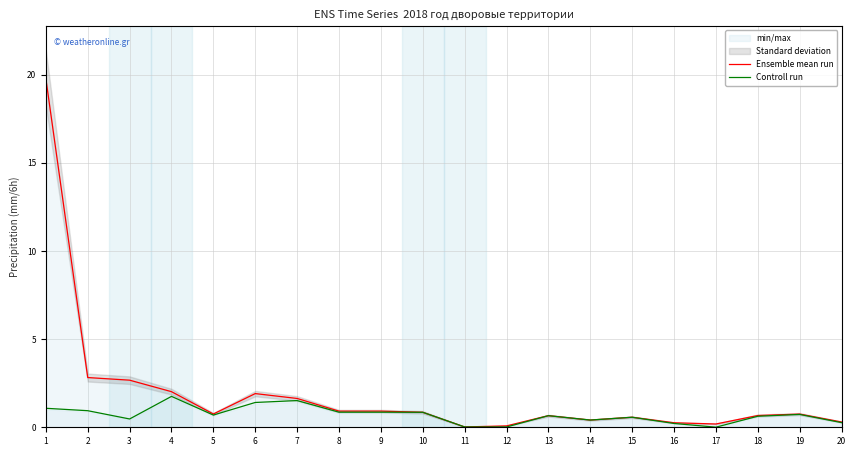

How many interior local valleys does the Ensemble mean run series have?

4